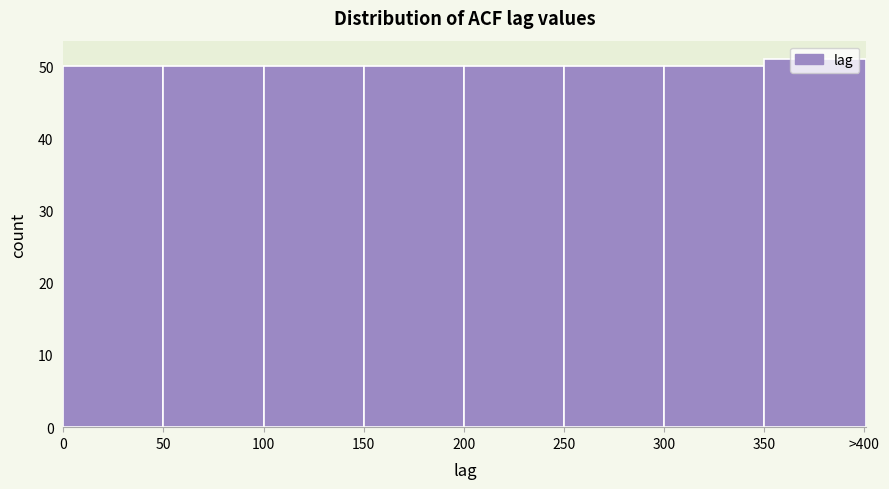

What is the sum of all values?

401